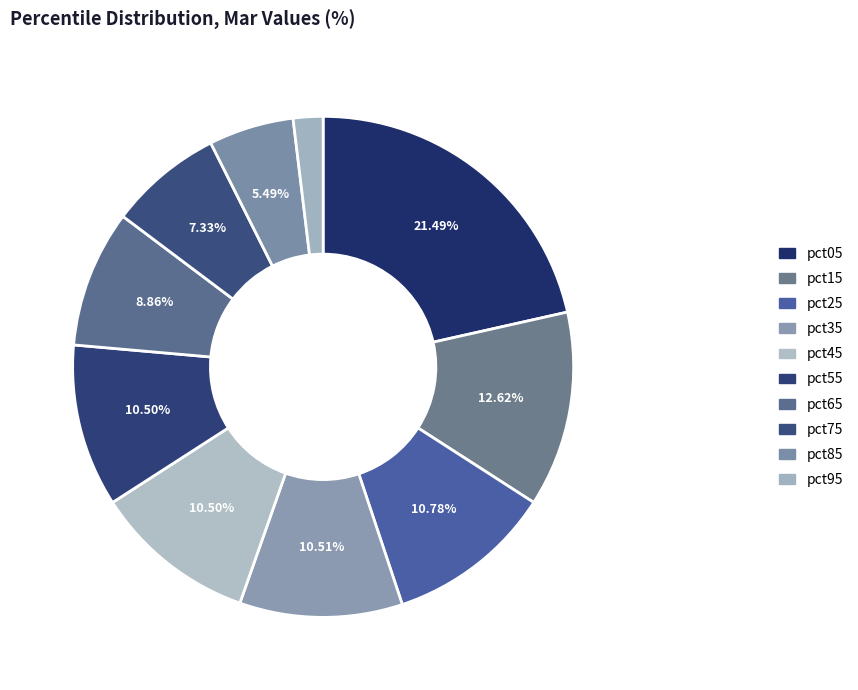

Combined, what portion of the pie is pct35 and pct55?

21.0%